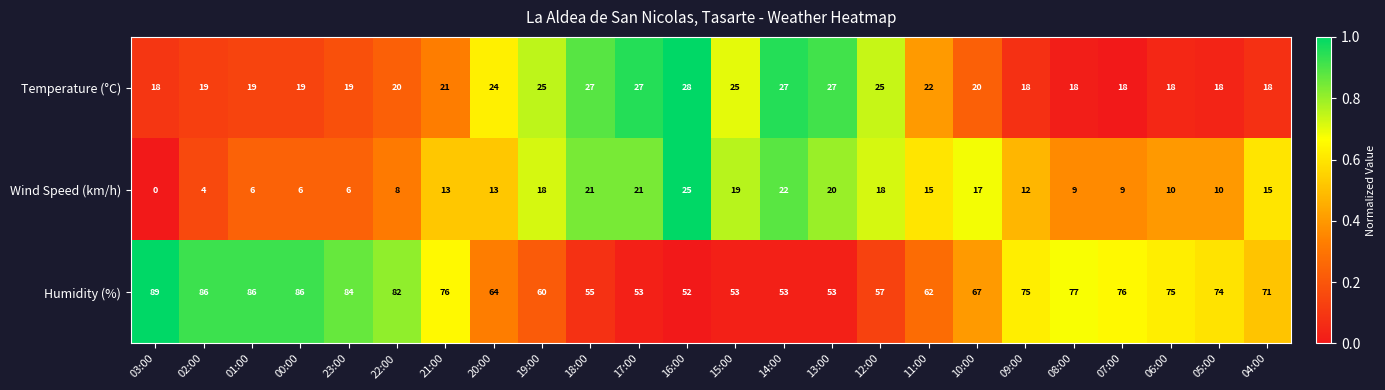

What is the maximum value shown in the chart?

89